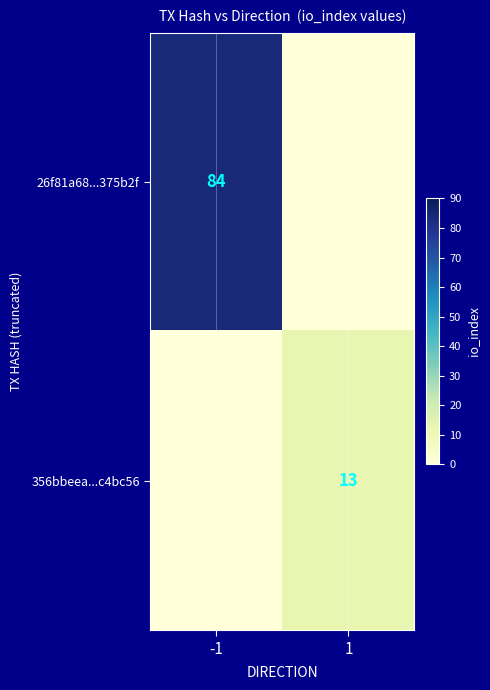

True or false: 26f81a68...375b2f has a value of 84 at -1.

True